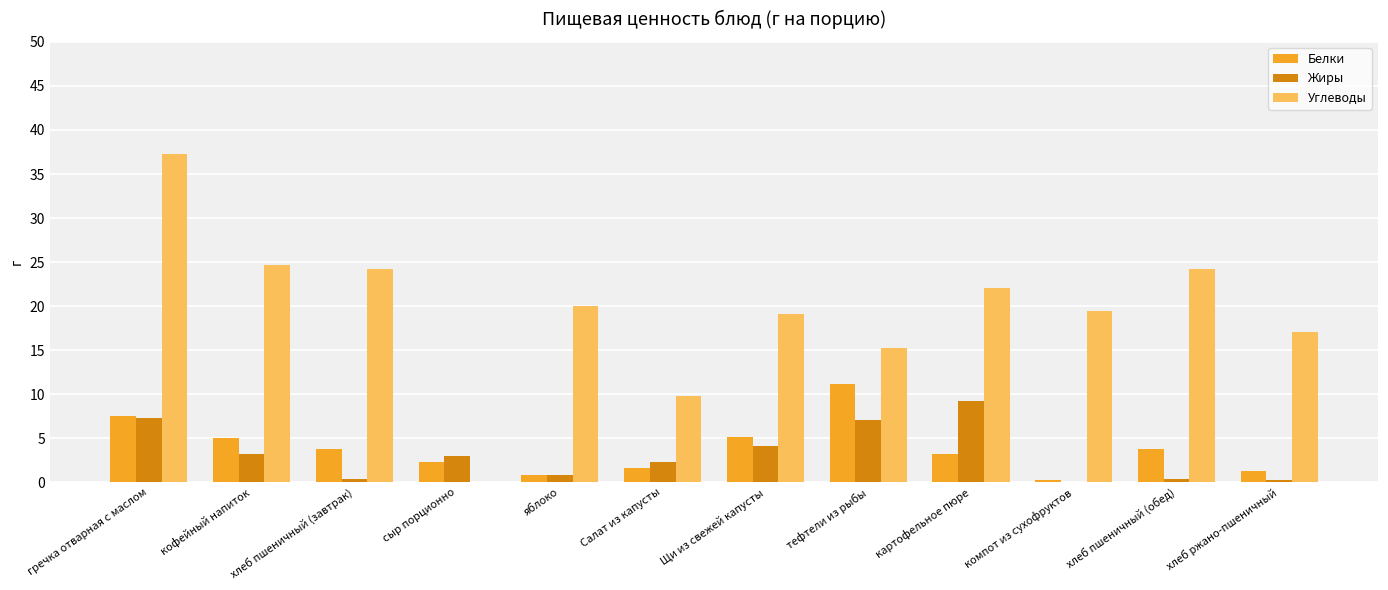

The Жиры series shows 0.0 at компот из сухофруктов. True or false?

True